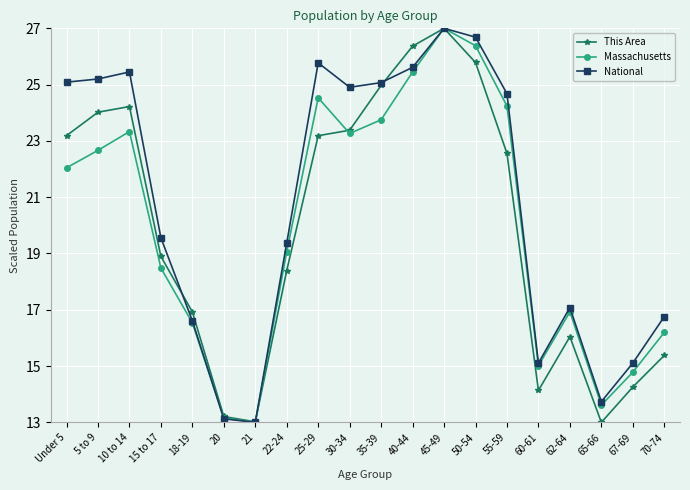

At which category is the sum across all series the highest?

45-49